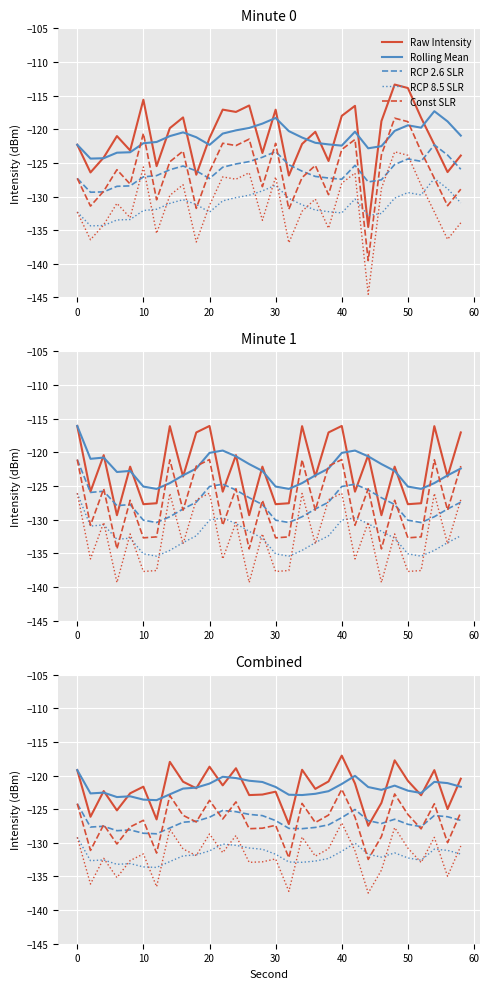

What is the sum of the Const SLR values at 12 and 29?

-249.4